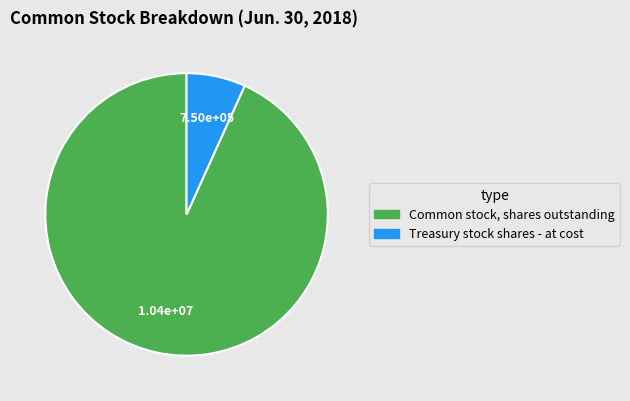

Approximately how many times larger is the value at Common stock, shares outstanding compared to Treasury stock shares - at cost?

13.8